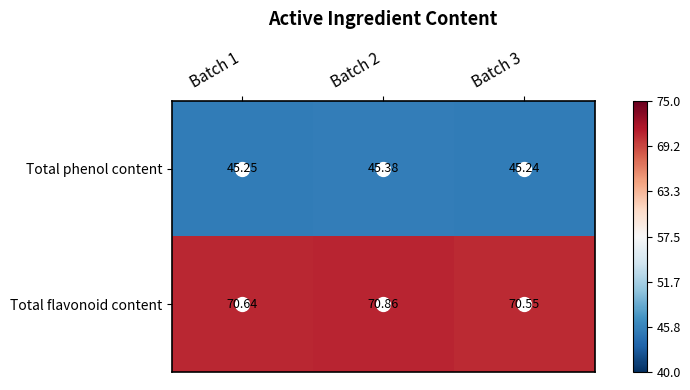

Rank the series at Batch 1 from lowest to highest value.

Total phenol content, Total flavonoid content